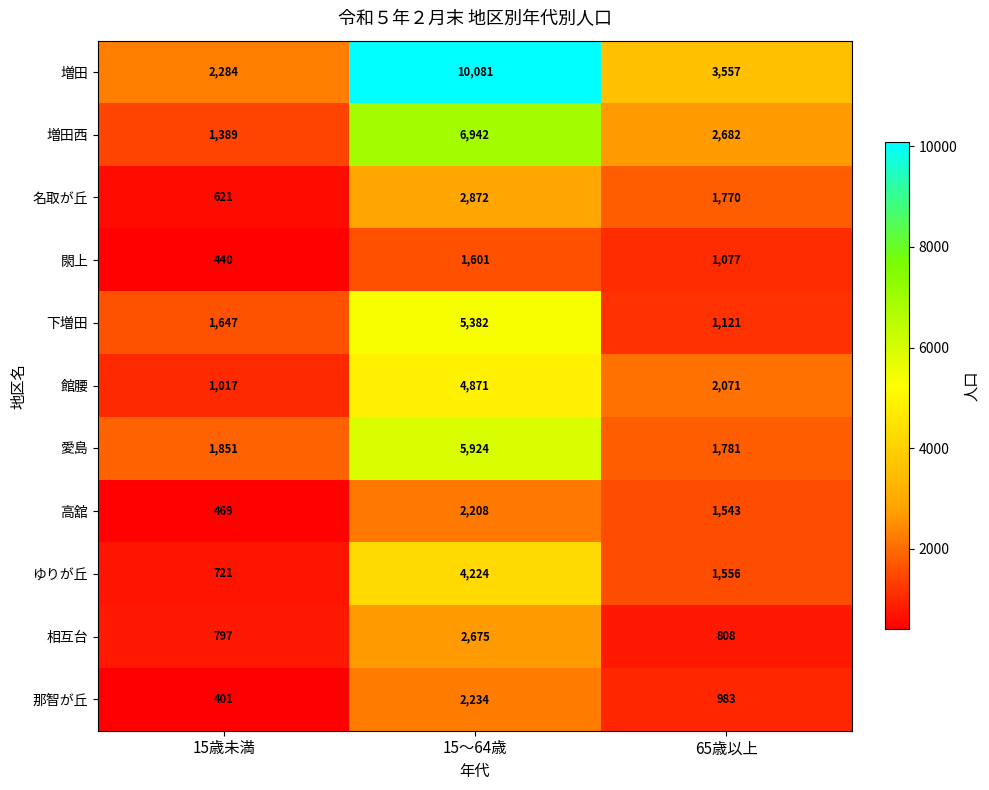

Is it true that 高舘 equals 133 at 15歳未満?

False